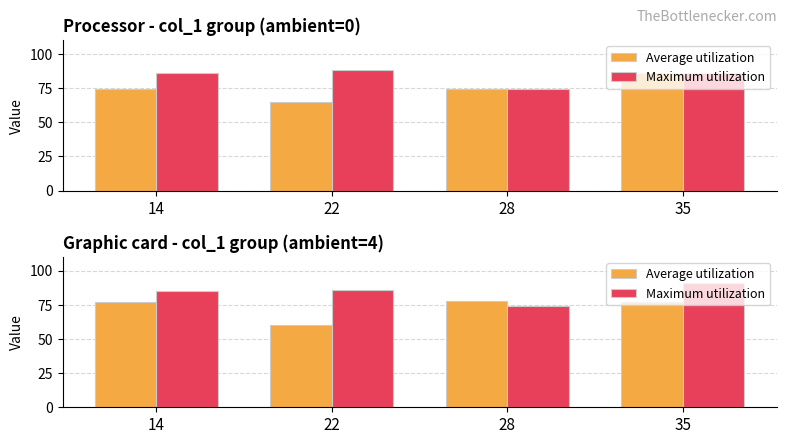

Which category has the lowest value in the Average utilization series?

22